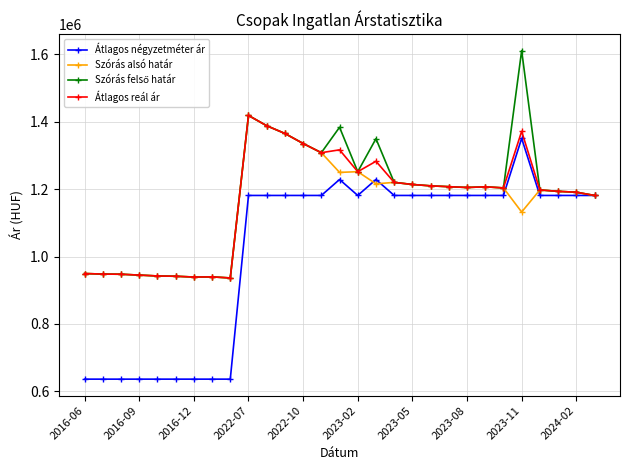

What is the maximum value for Szórás alsó határ?

1418654